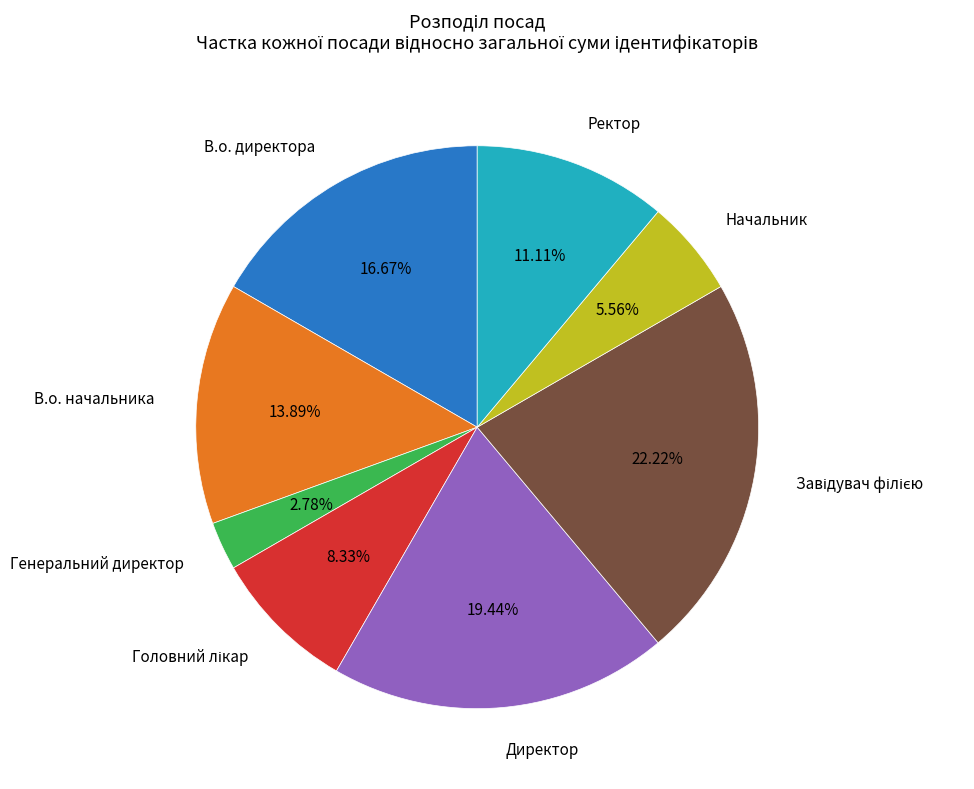

Is there a majority slice in this chart?

No